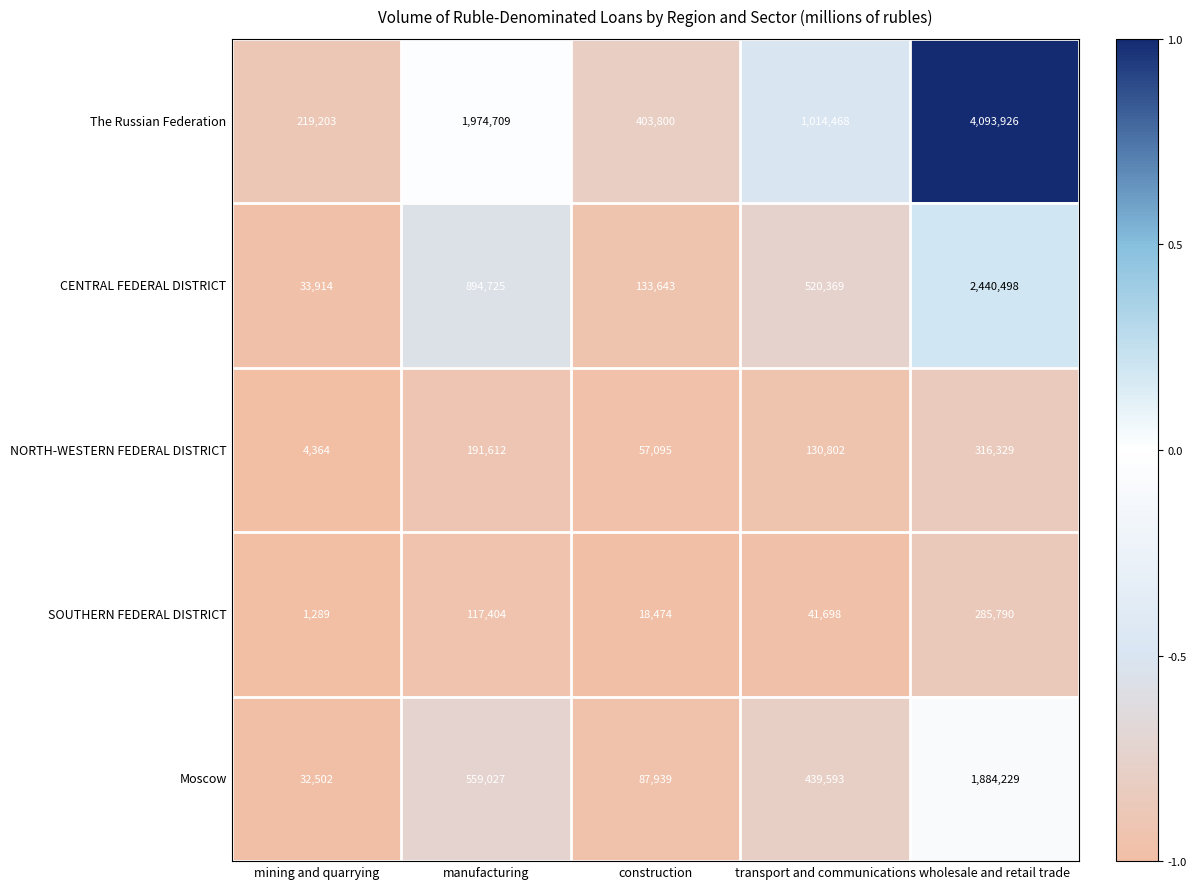

What is the total value across all series at wholesale and retail trade?

9020772